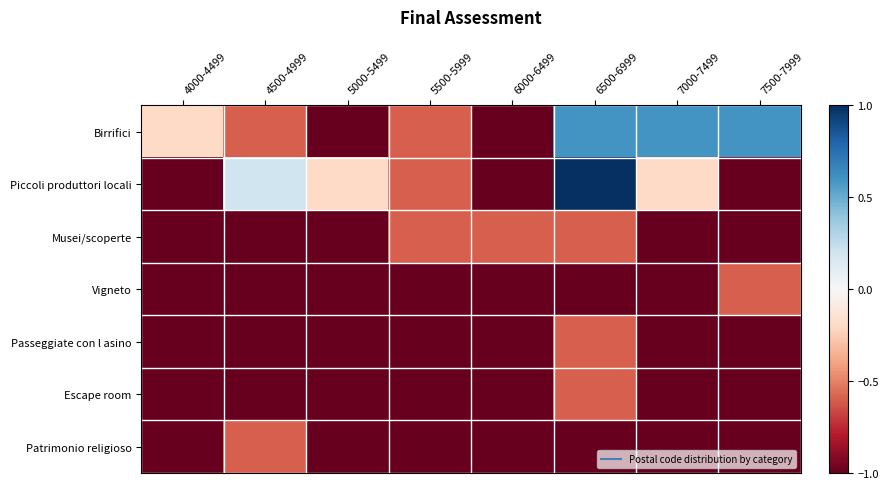

Reading right to left, what are all the values shown in this chart?

Birrifici: 7500-7999=0.6	7000-7499=0.6	6500-6999=0.6	6000-6499=-1.0	5500-5999=-0.6	5000-5499=-1.0	4500-4999=-0.6	4000-4499=-0.2
Piccoli produttori locali: 7500-7999=-1.0	7000-7499=-0.2	6500-6999=1.0	6000-6499=-1.0	5500-5999=-0.6	5000-5499=-0.2	4500-4999=0.2	4000-4499=-1.0
Musei/scoperte: 7500-7999=-1.0	7000-7499=-1.0	6500-6999=-0.6	6000-6499=-0.6	5500-5999=-0.6	5000-5499=-1.0	4500-4999=-1.0	4000-4499=-1.0
Vigneto: 7500-7999=-0.6	7000-7499=-1.0	6500-6999=-1.0	6000-6499=-1.0	5500-5999=-1.0	5000-5499=-1.0	4500-4999=-1.0	4000-4499=-1.0
Passeggiate con l asino: 7500-7999=-1.0	7000-7499=-1.0	6500-6999=-0.6	6000-6499=-1.0	5500-5999=-1.0	5000-5499=-1.0	4500-4999=-1.0	4000-4499=-1.0
Escape room: 7500-7999=-1.0	7000-7499=-1.0	6500-6999=-0.6	6000-6499=-1.0	5500-5999=-1.0	5000-5499=-1.0	4500-4999=-1.0	4000-4499=-1.0
Patrimonio religioso: 7500-7999=-1.0	7000-7499=-1.0	6500-6999=-1.0	6000-6499=-1.0	5500-5999=-1.0	5000-5499=-1.0	4500-4999=-0.6	4000-4499=-1.0